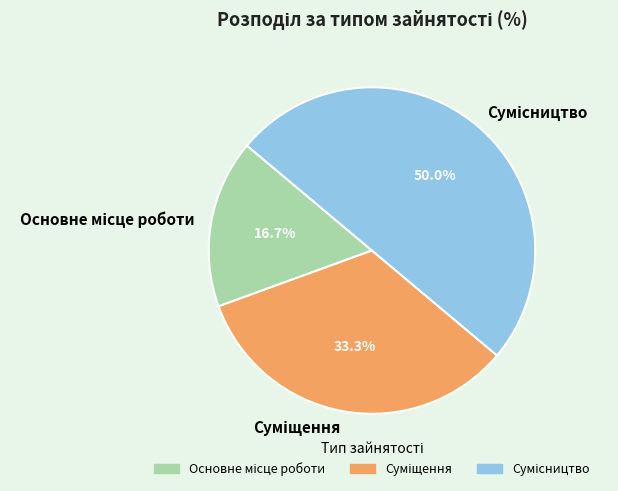

Which slice is the smallest?

Основне місце роботи